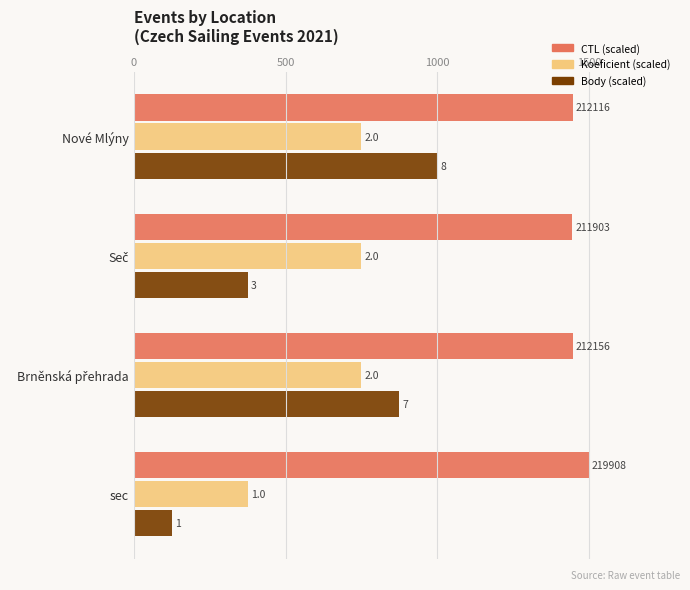

Count the number of categories in the chart.

4